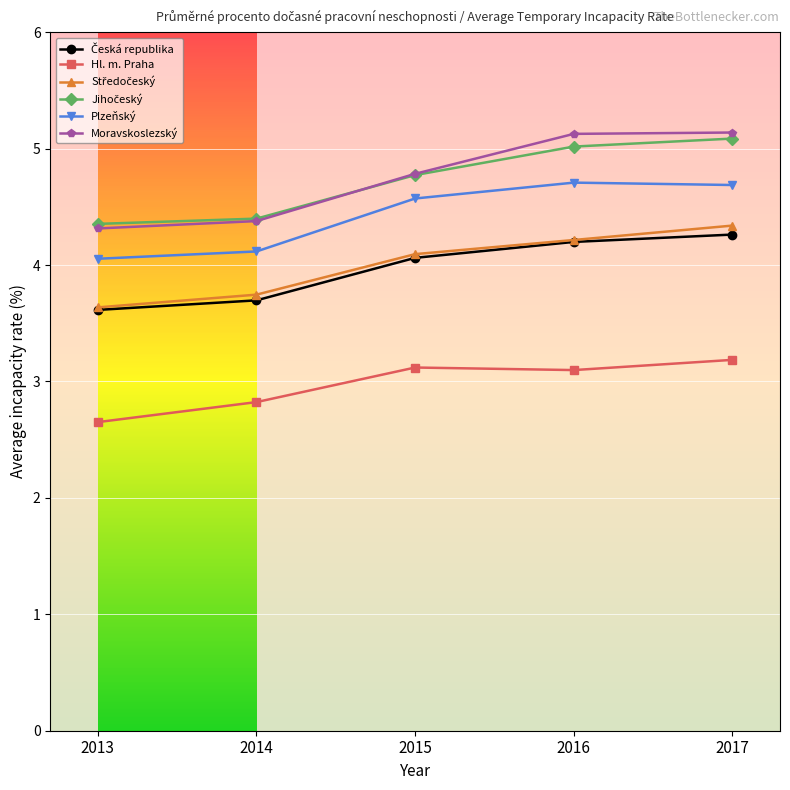

Between 2013 and 2014, which series saw the biggest shift?

Hl. m. Praha